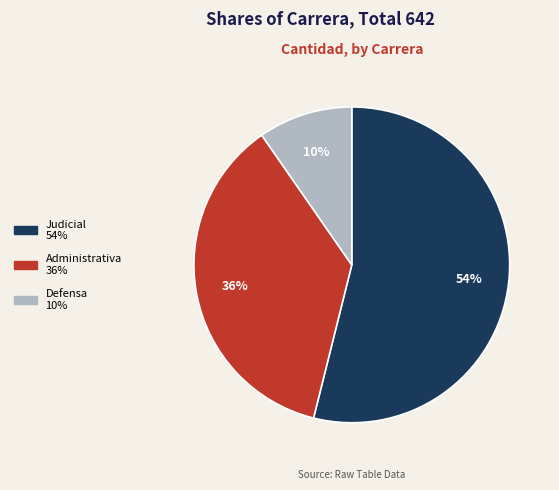

Rank the categories by value from lowest to highest.

Defensa, Administrativa, Judicial